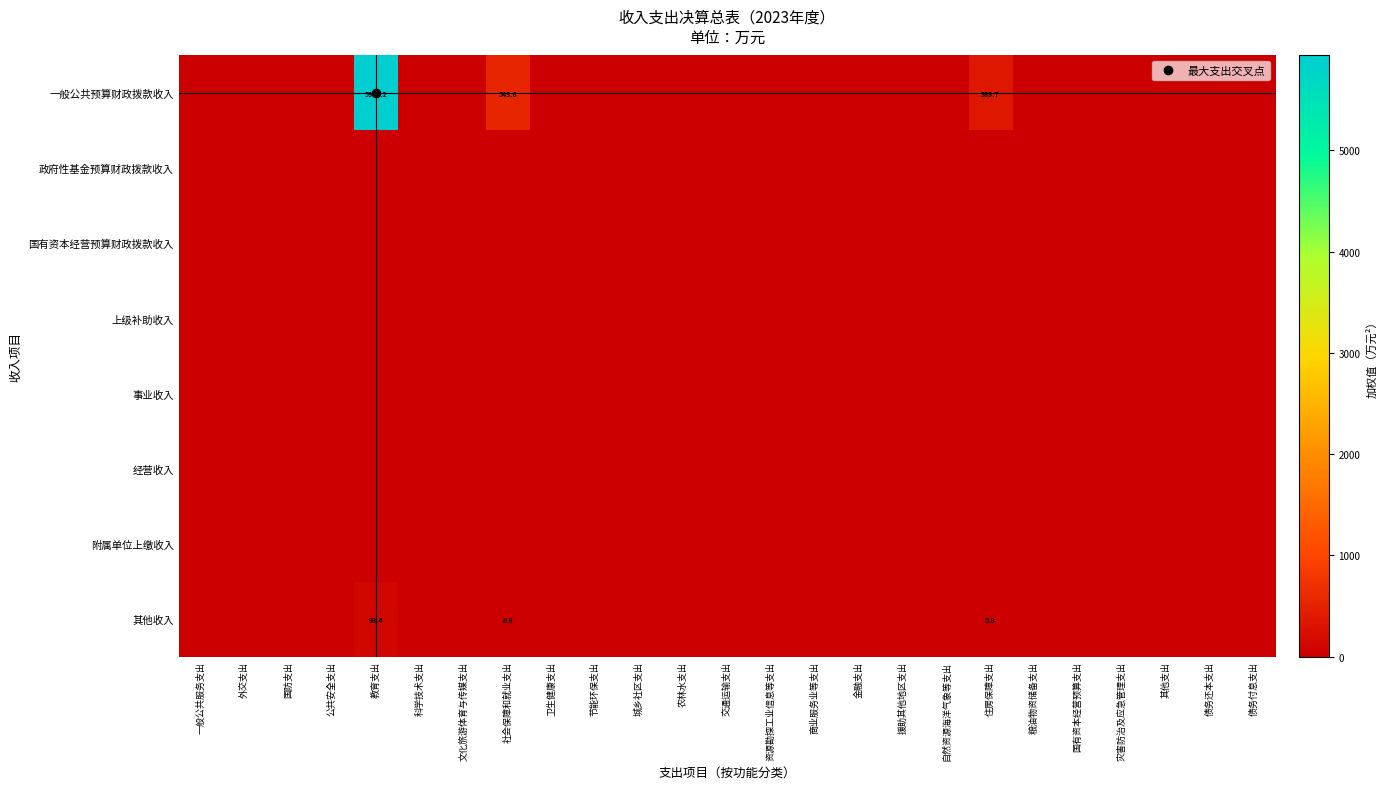

At which category is the sum across all series the highest?

教育支出